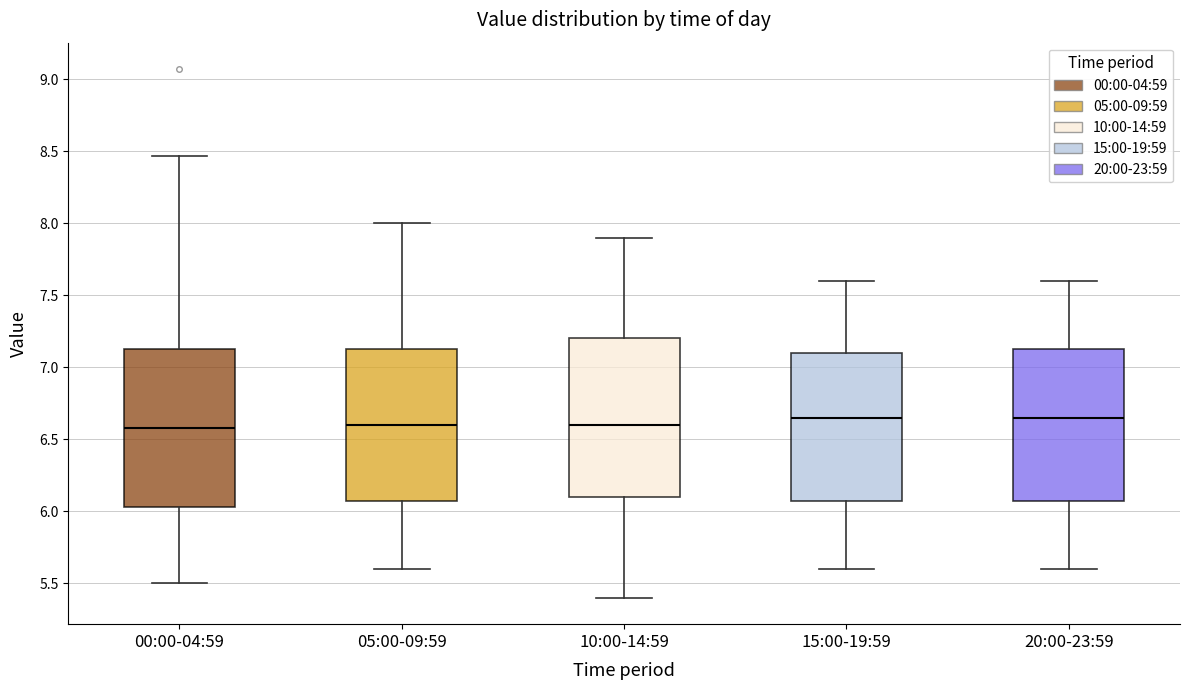

Reading left to right, transcribe this box plot: for each box, give where its median line is, the range the box spans, and where its two whiskers end, as read against the y-axis. The values are not printed on the chart, so give them approximately, as read against the axis.

00:00-04:59: median 6.60, box 6.05 to 7.15, whiskers 5.50 to 8.45
05:00-09:59: median 6.60, box 6.10 to 7.15, whiskers 5.60 to 8.00
10:00-14:59: median 6.60, box 6.10 to 7.20, whiskers 5.40 to 7.90
15:00-19:59: median 6.65, box 6.10 to 7.10, whiskers 5.60 to 7.60
20:00-23:59: median 6.65, box 6.10 to 7.15, whiskers 5.60 to 7.60